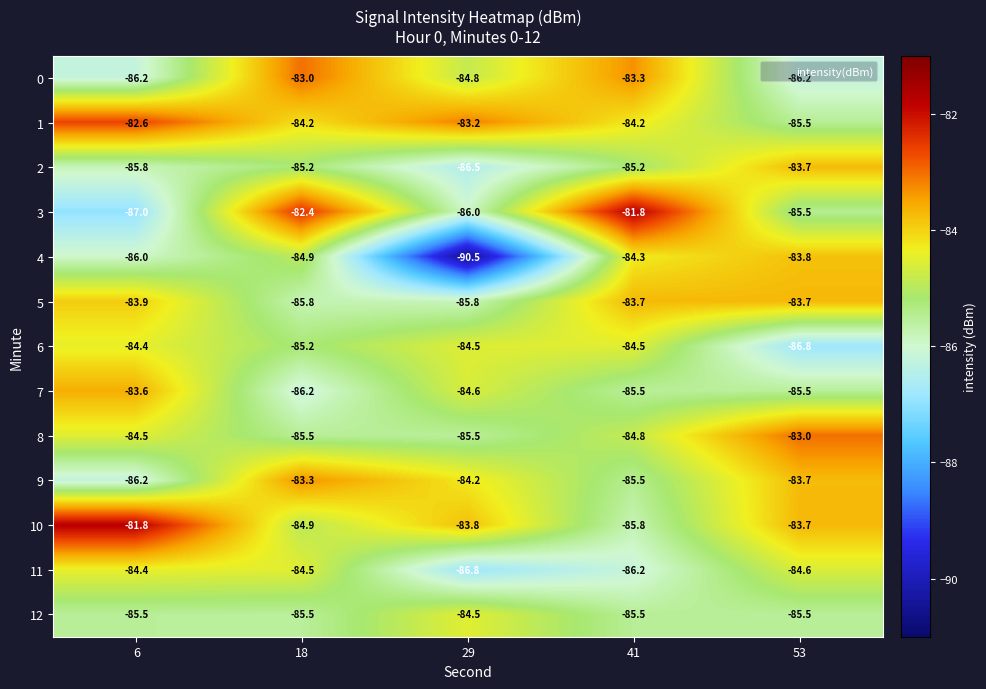

Count the 5 values in the range -85 to -83.

3